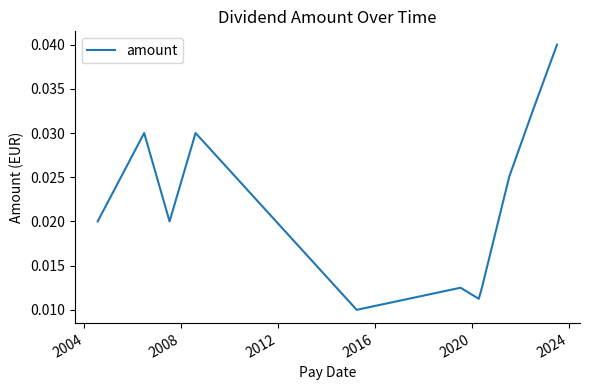

At which label is the value closest to 0?

2016